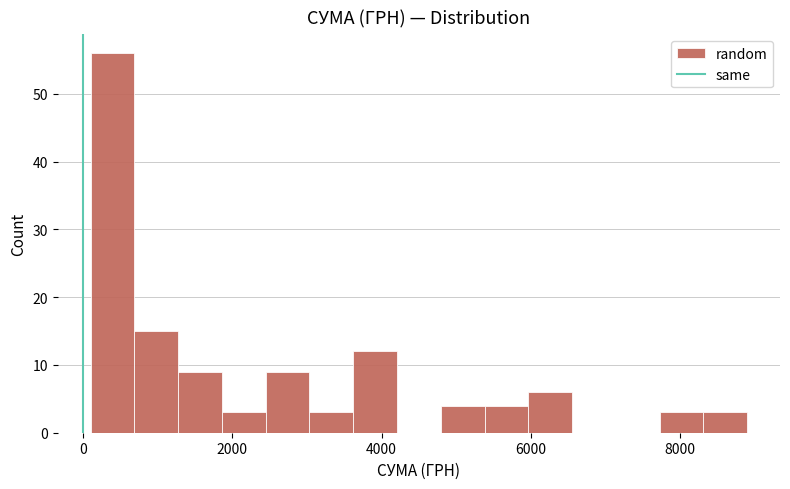

Read against the x-axis, roughly where is the centre of the tallest bar?

400